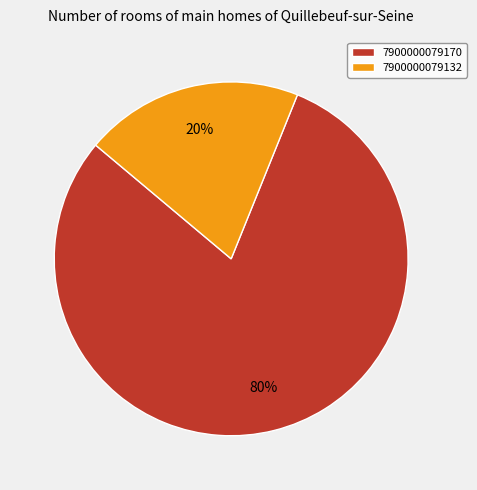

The 7900000079170 slice represents 91% of the pie. True or false?

False